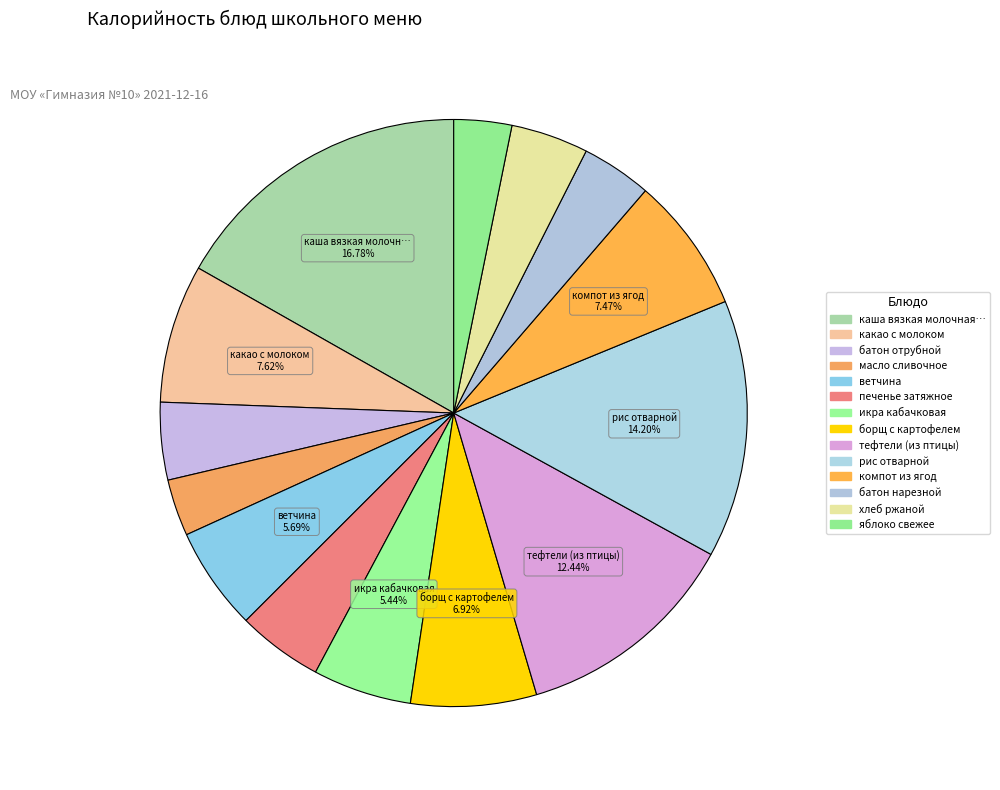

How many segments does this pie chart have?

14